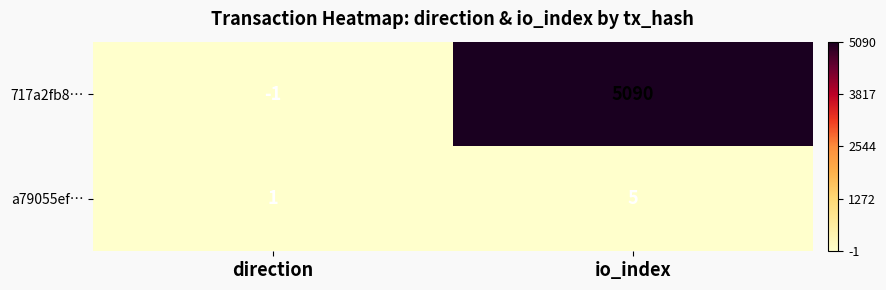

Between direction and io_index, which series saw the biggest shift?

717a2fb8…